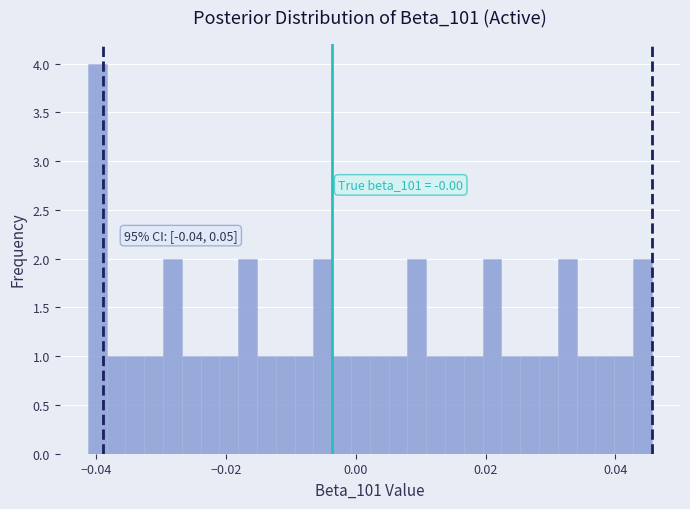

Around what value on the x-axis is the tallest bar? Give the approximate position of its centre, as read against the axis.

-0.040